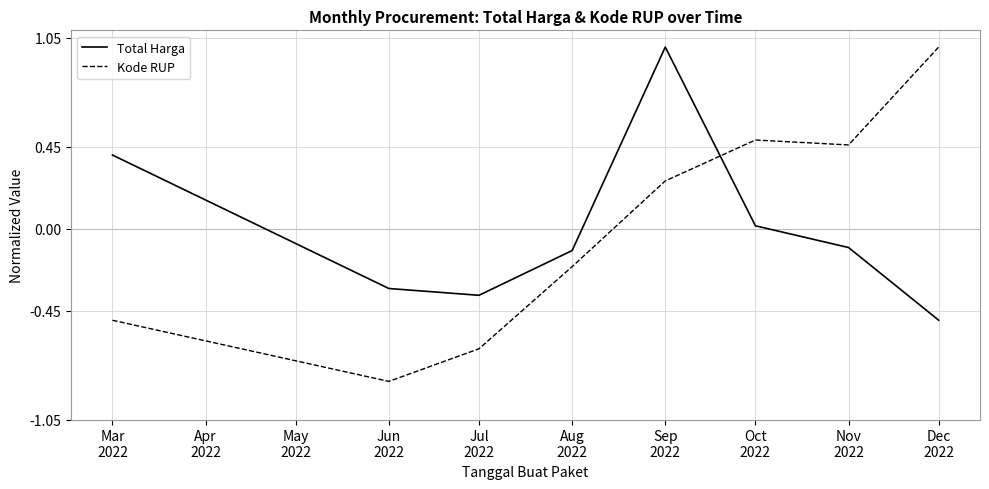

True or false: Total Harga and Kode RUP intersect in this chart.

True